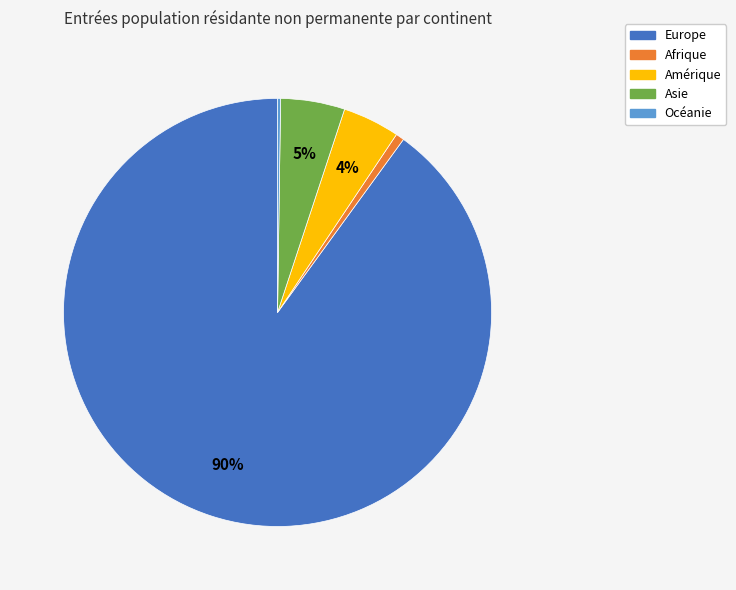

Do Afrique and Asie together represent more than half of the pie?

No